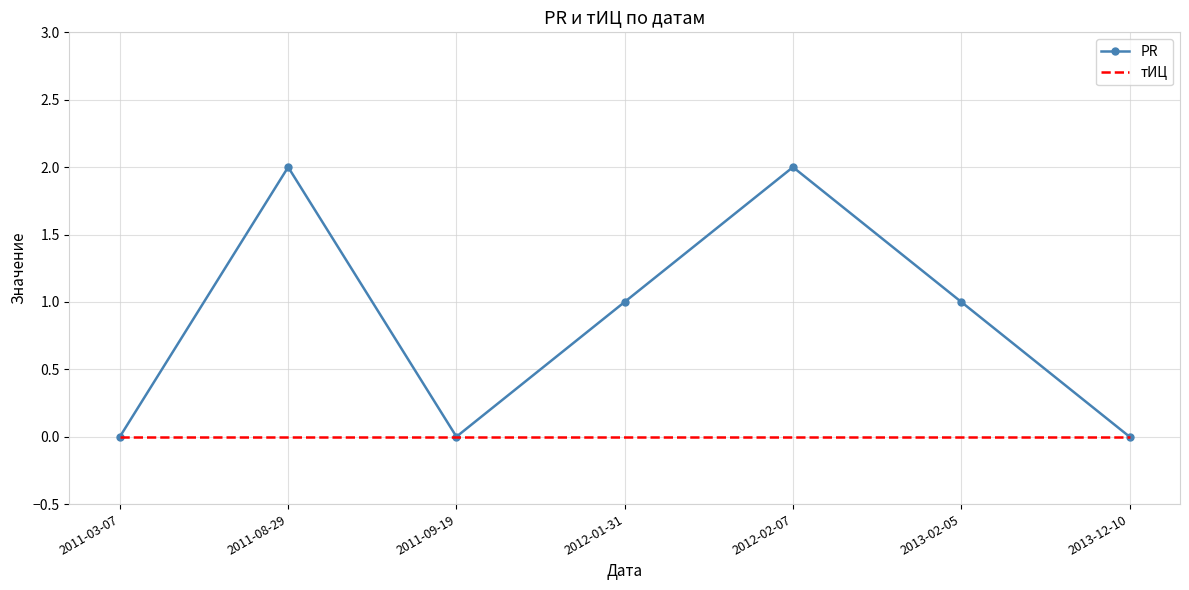

List the series in order of their overall mean, highest first.

PR, тИЦ